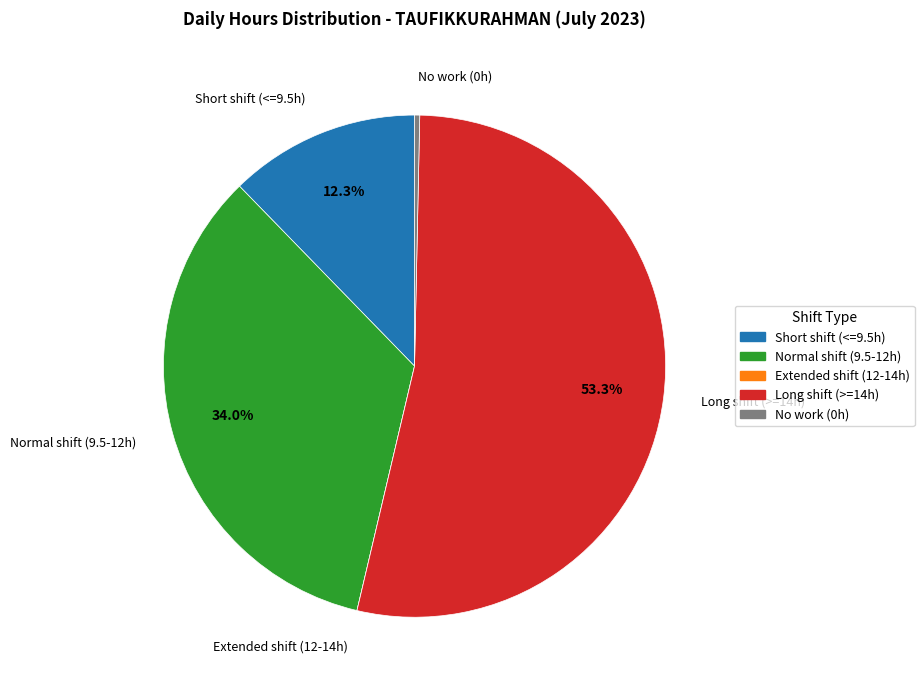

Is there a majority slice in this chart?

Yes